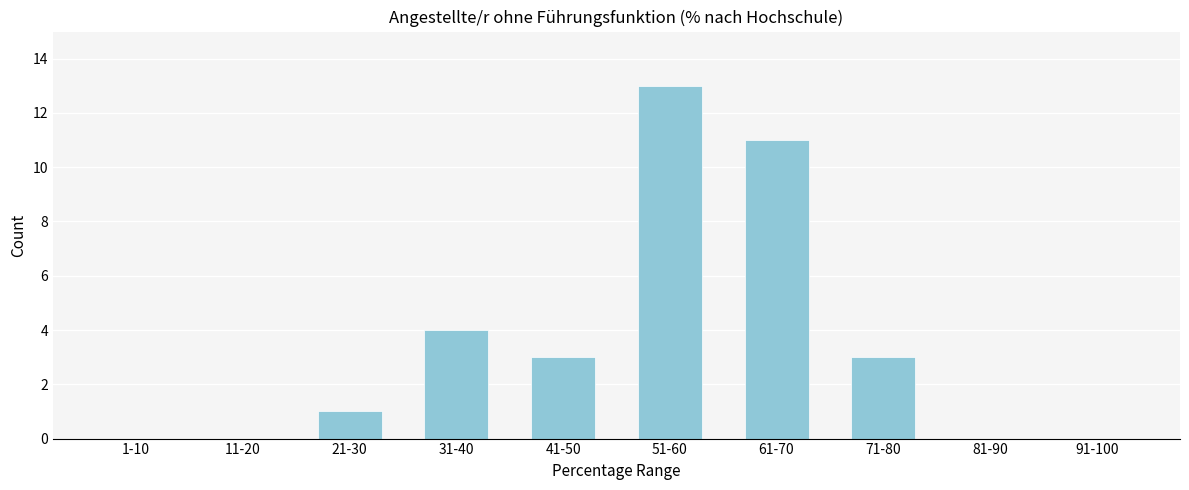

Reading left to right, transcribe all the data shown in this chart.

1-10=0	11-20=0	21-30=1	31-40=4	41-50=3	51-60=13	61-70=11	71-80=3	81-90=0	91-100=0